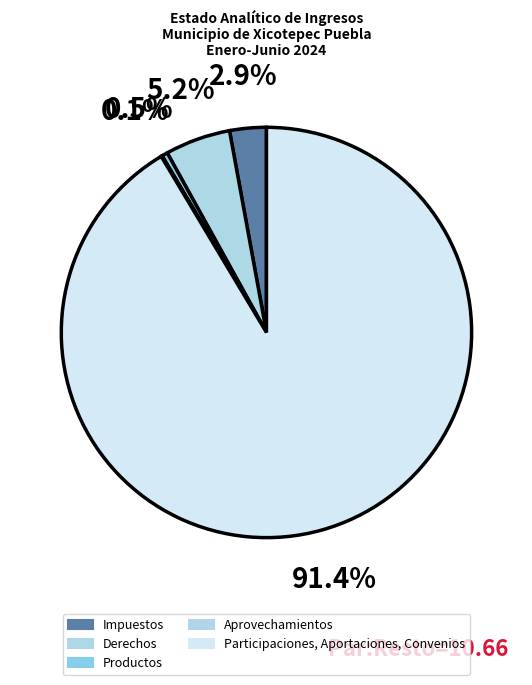

Does any single category account for the majority?

Yes